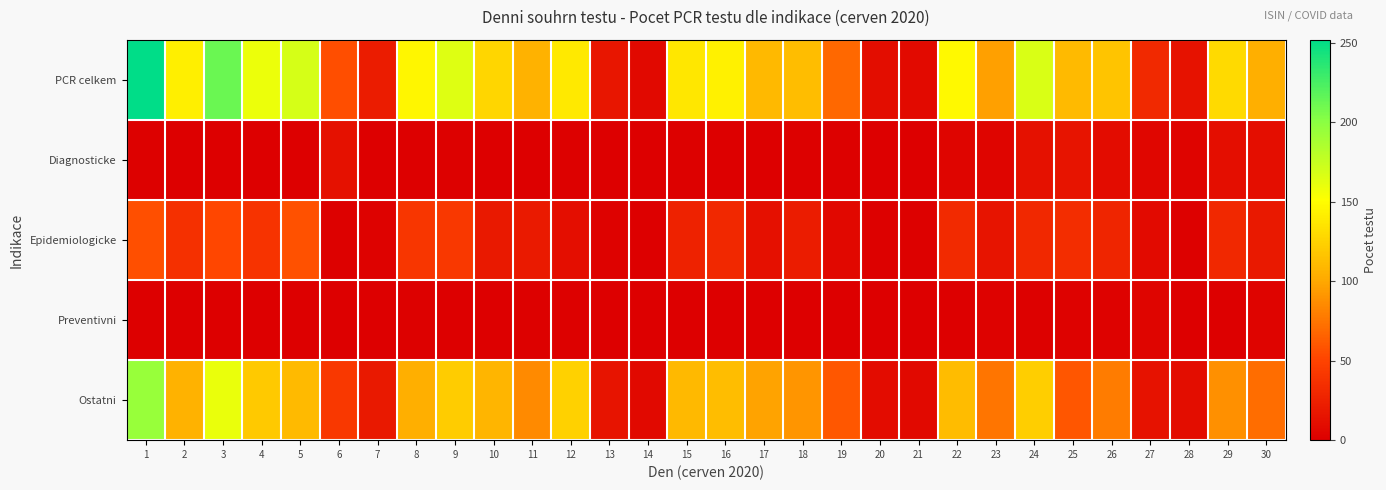

At how many categories does at least one series exceed 195?

2